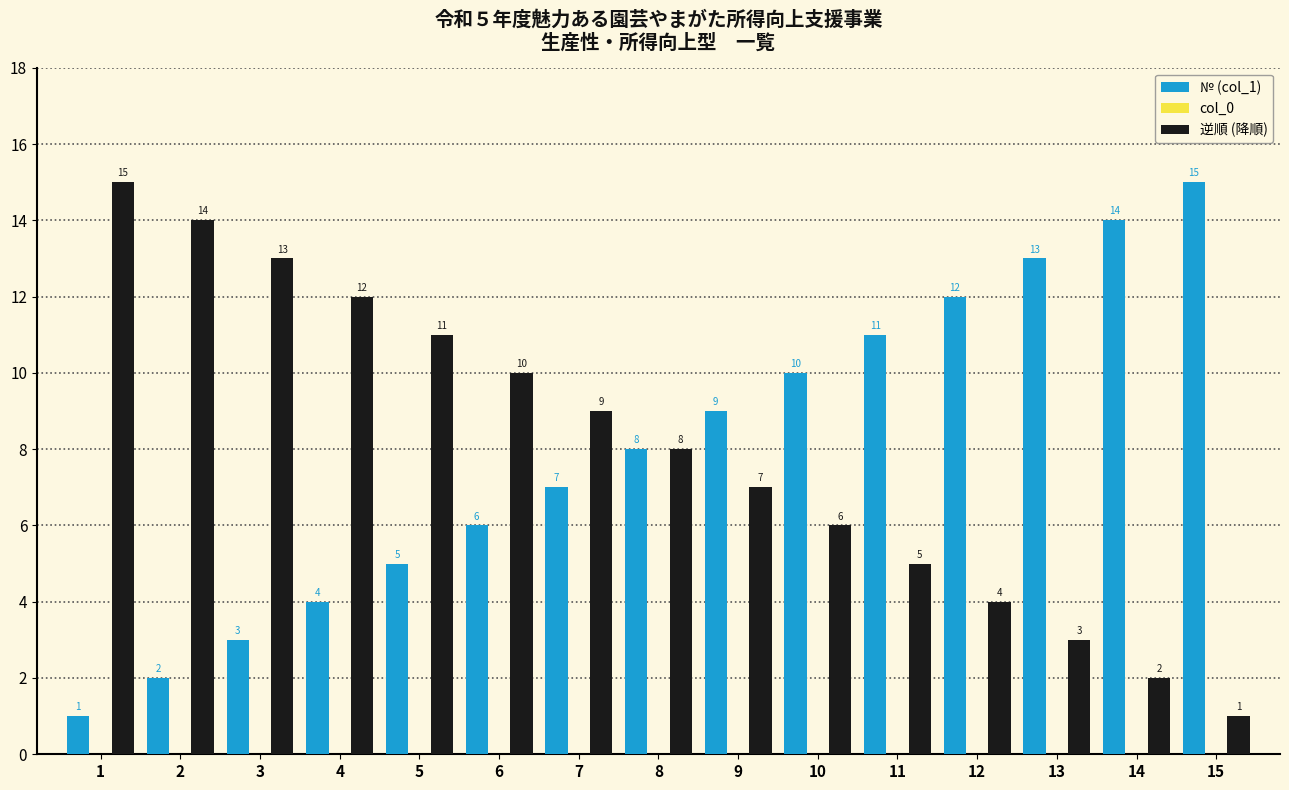

What is the spread (max minus min) of values at 2?

12